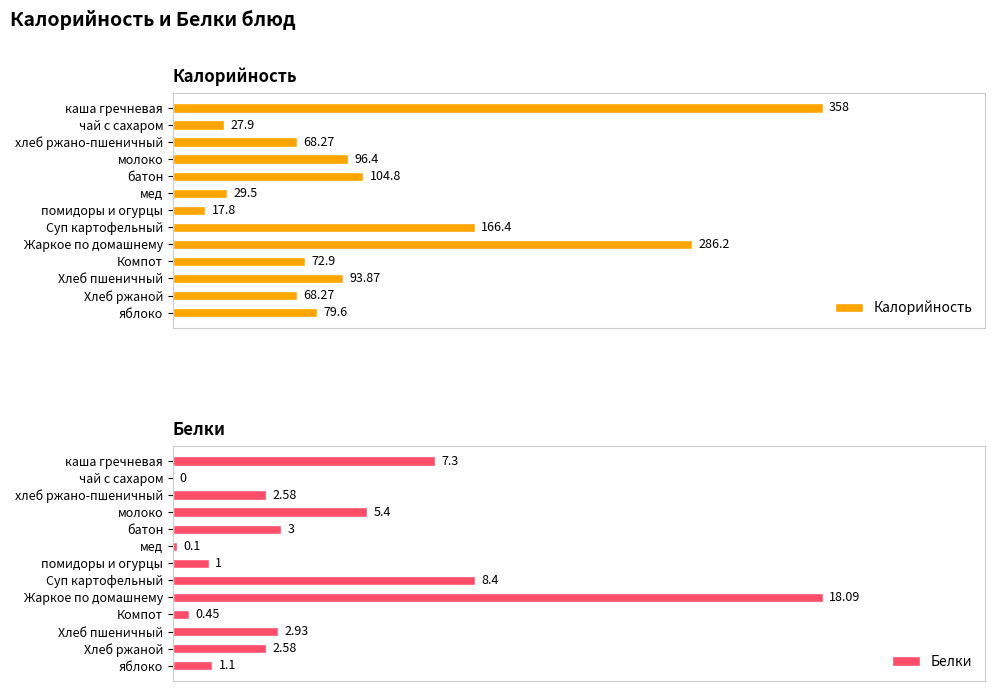

At which label does Калорийность reach its peak?

каша гречневая